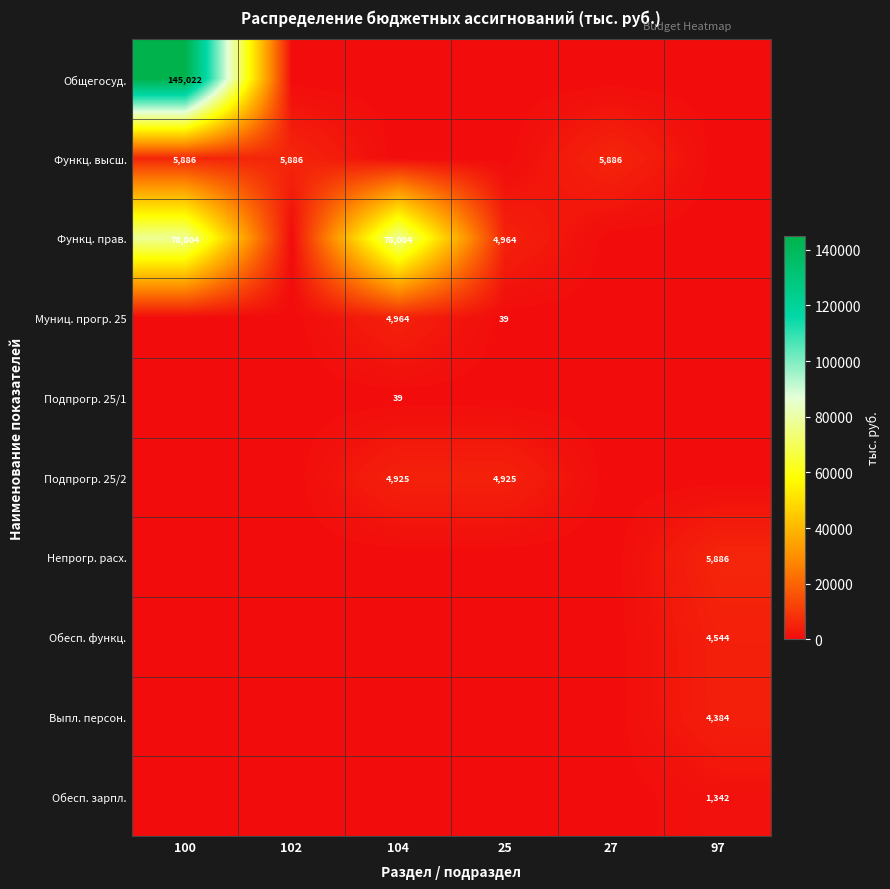

Between 97 and 102, which is larger?

97